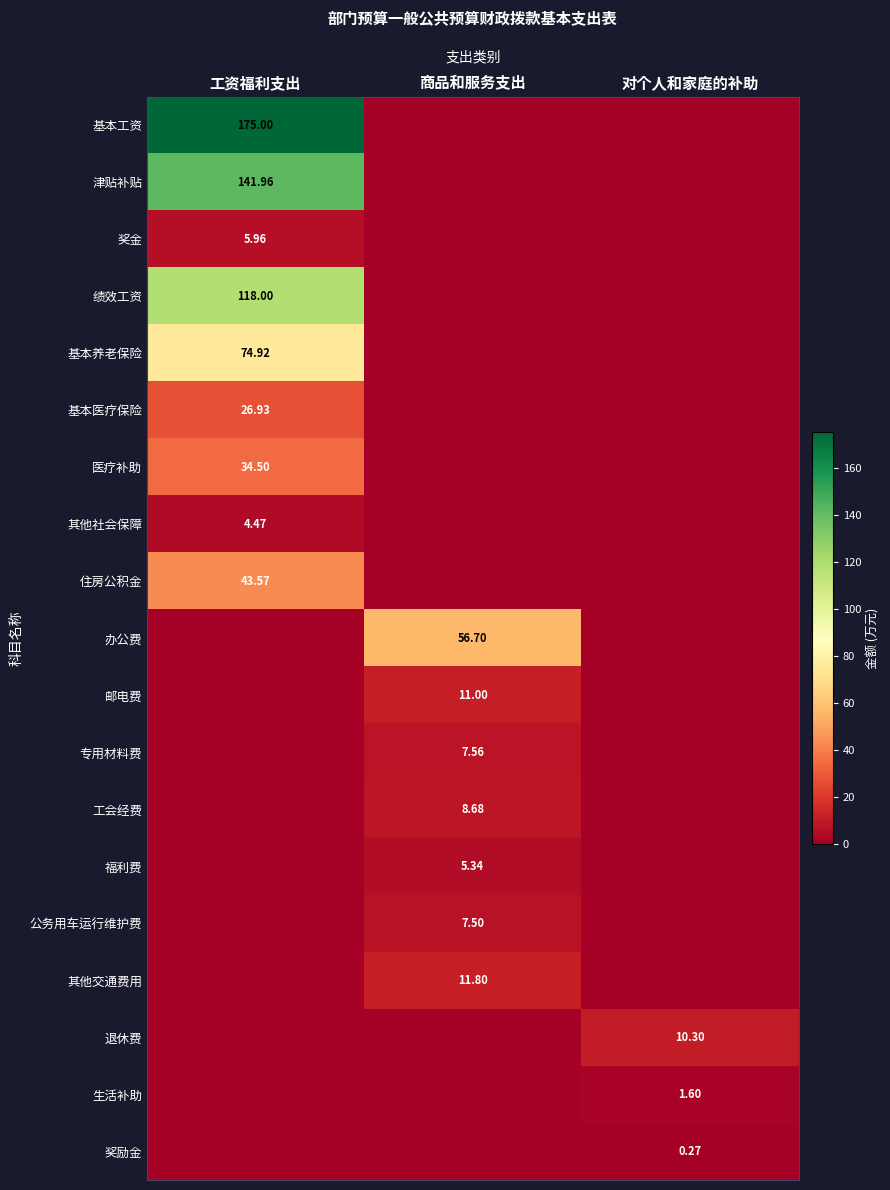

At 商品和服务支出, list the series in order from largest to smallest.

办公费, 其他交通费用, 邮电费, 工会经费, 专用材料费, 公务用车运行维护费, 福利费, 基本工资, 津贴补贴, 奖金, 绩效工资, 基本养老保险, 基本医疗保险, 医疗补助, 其他社会保障, 住房公积金, 退休费, 生活补助, 奖励金